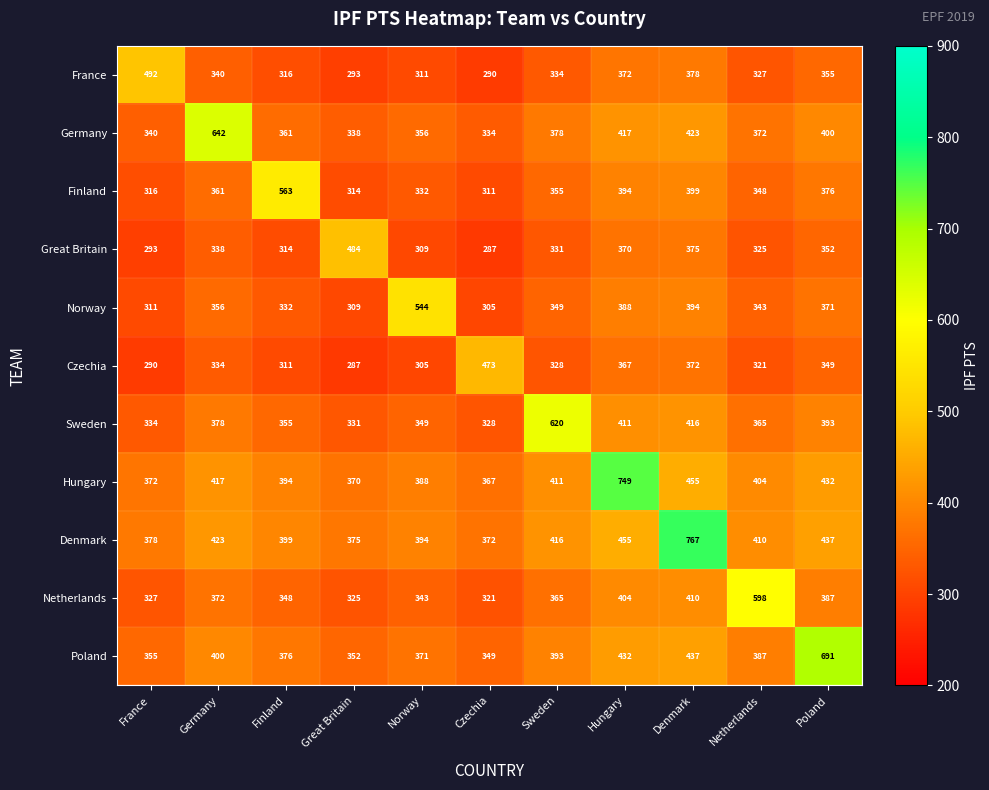

Which series has the widest spread of values?

Denmark